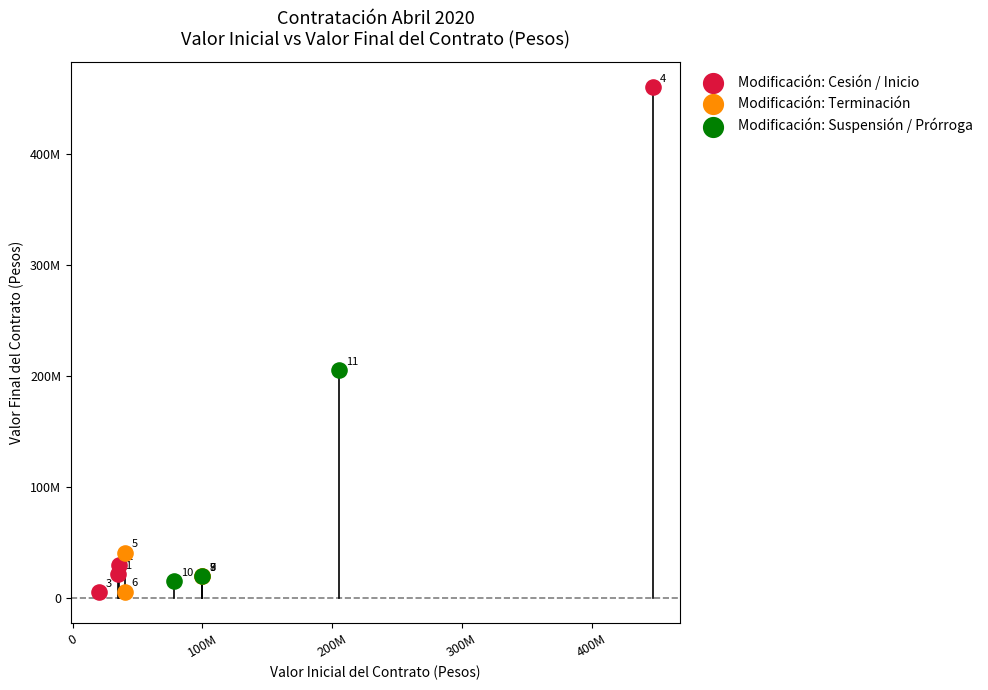

Which series has the largest Y range (max minus min)?

Modificación: Cesión / Inicio